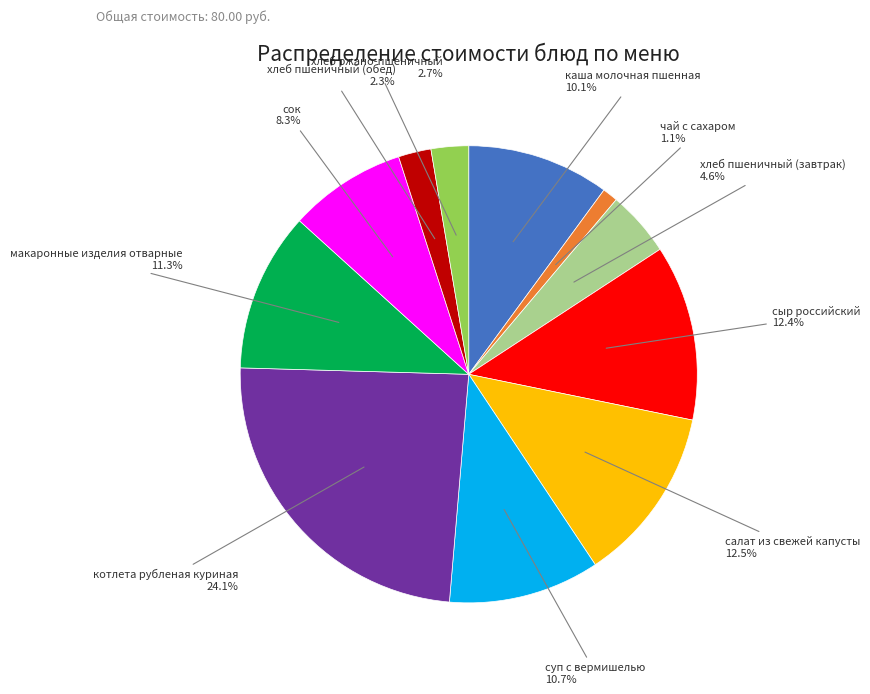

Is there any slice that represents more than half of the pie?

No